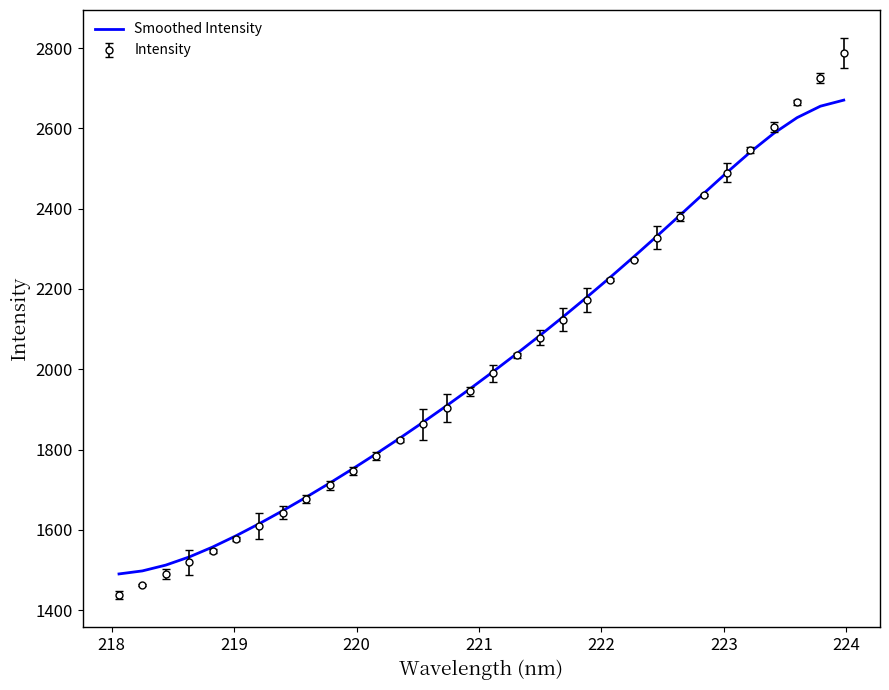

List the series in order of their peak value, highest first.

Intensity, Smoothed Intensity